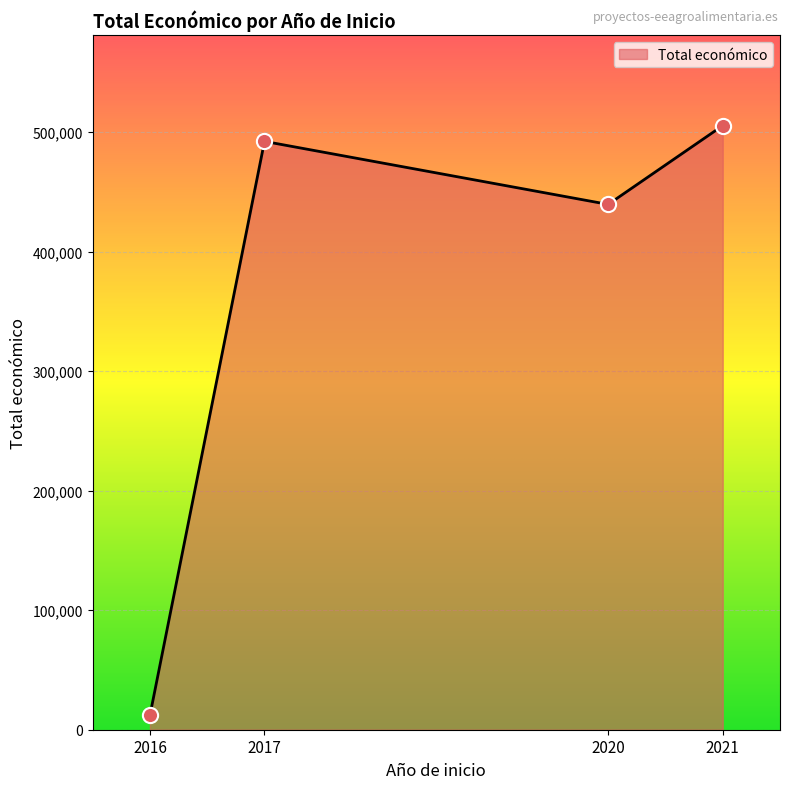

What is the ratio of the value at 2020 to the value at 2021?

0.9